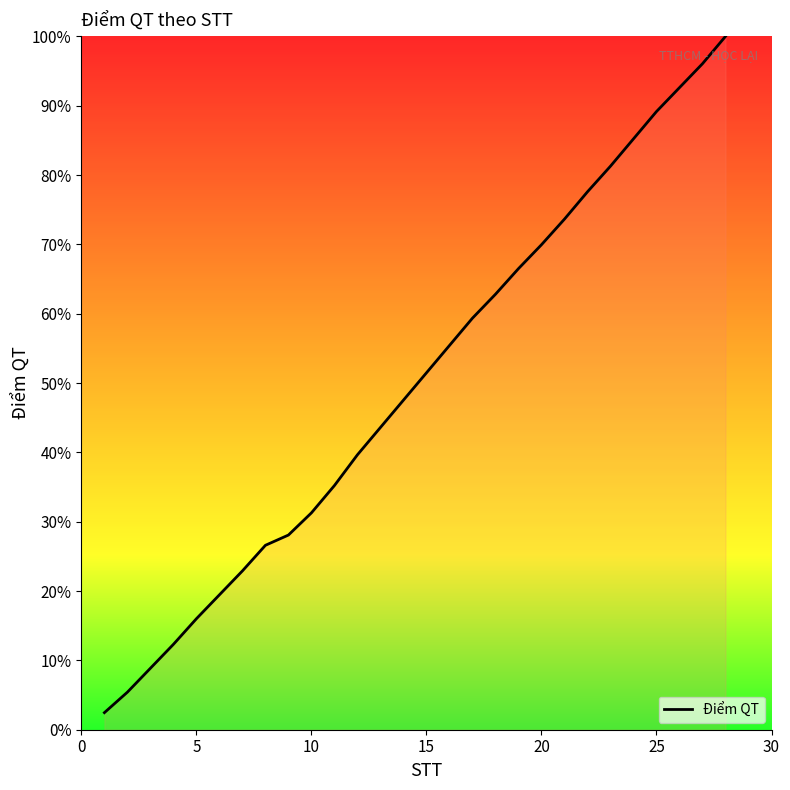

Reading left to right, transcribe all the data shown in this chart.

2.5	5.4	8.9	12.3	16.0	19.5	22.9	26.6	28.1	31.3	35.2	39.7	43.6	47.5	51.5	55.4	59.4	62.8	66.5	70.0	73.6	77.6	81.3	85.2	89.2	92.6	96.1	100.0